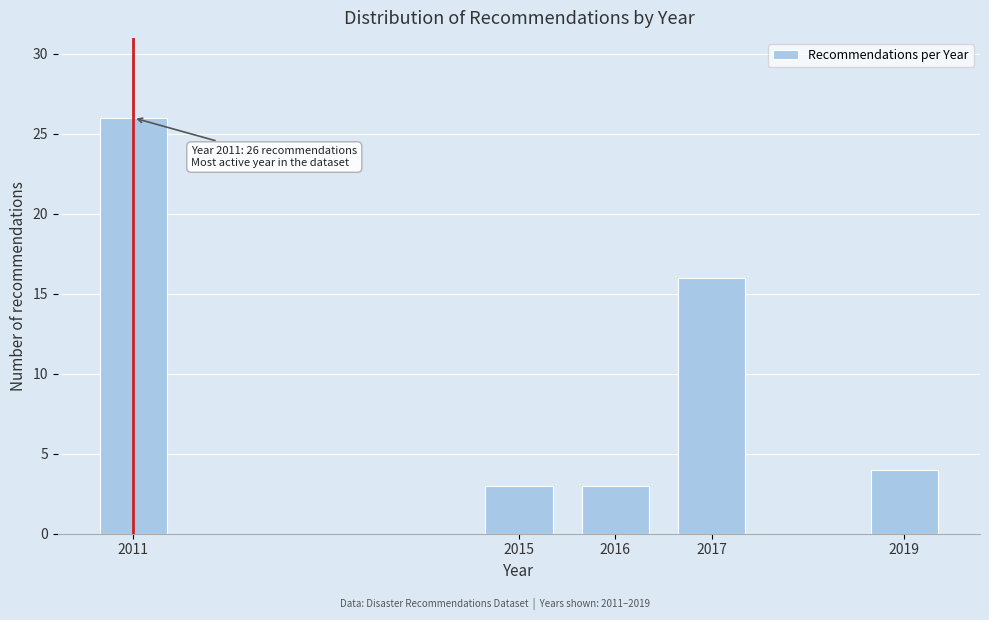

Reading left to right, extract all data points from this chart.

26	3	3	16	4